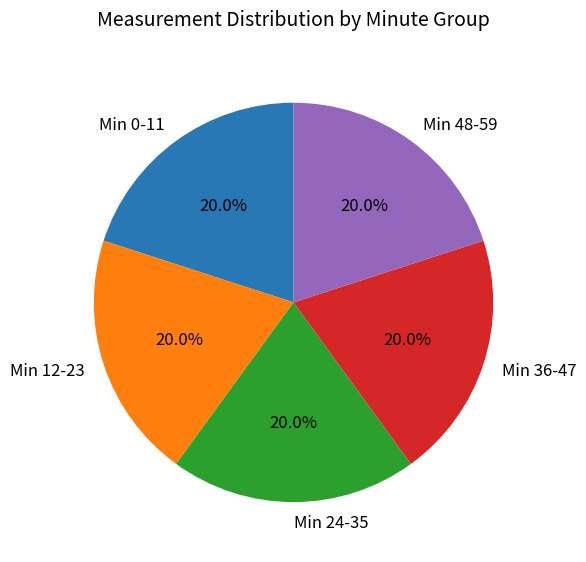

How many slices are in this pie chart?

5